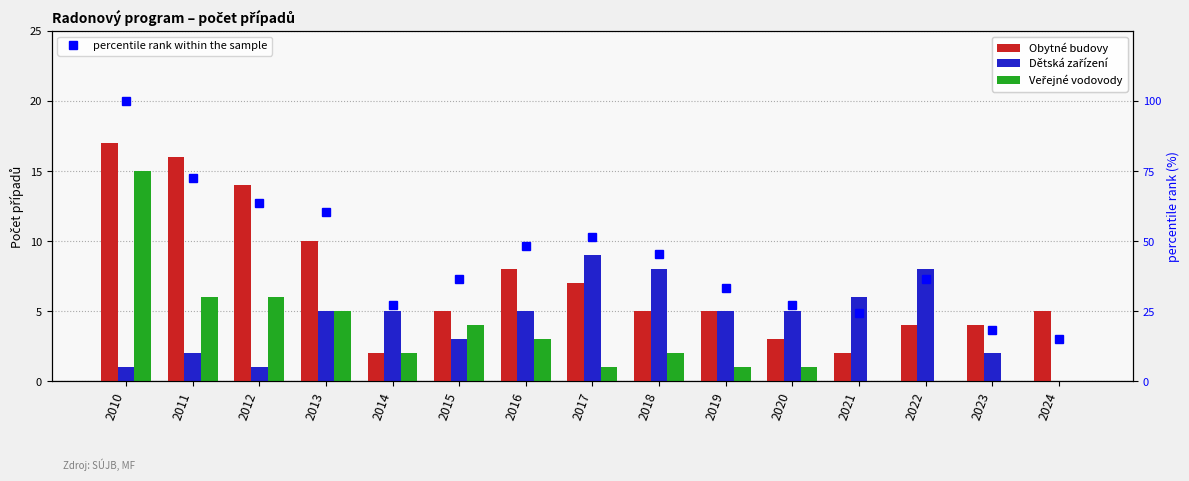

True or false: Dětská zařízení has a value of 1.4 at 2013.

False